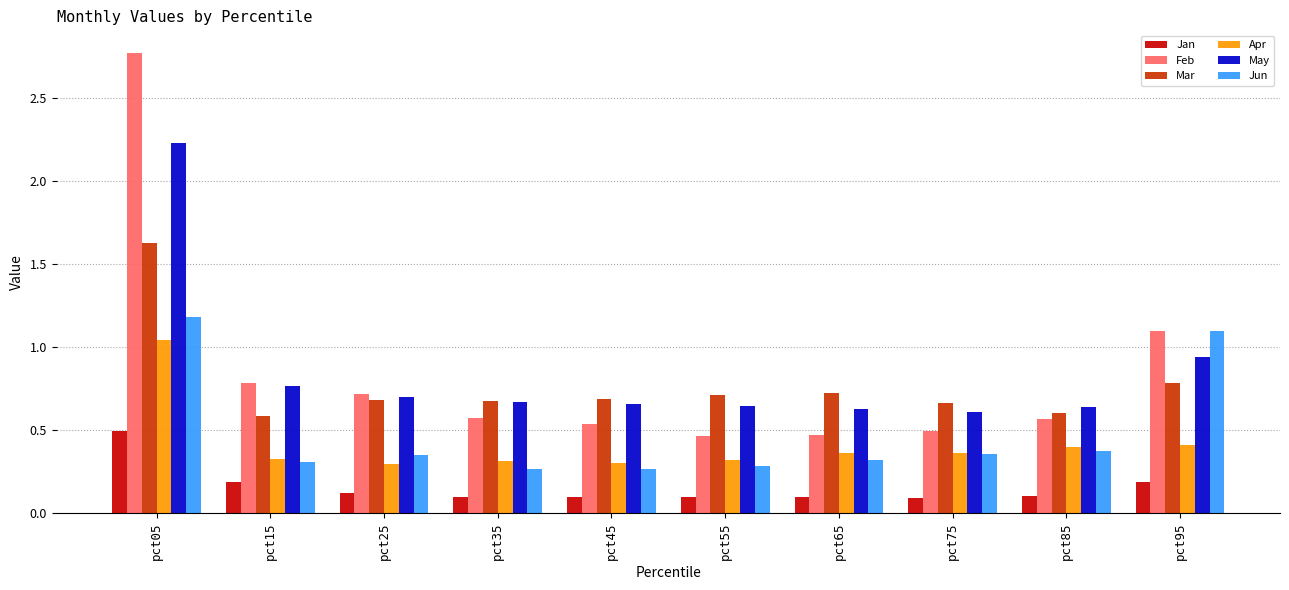

Is it true that Mar equals 1.2 at pct95?

False